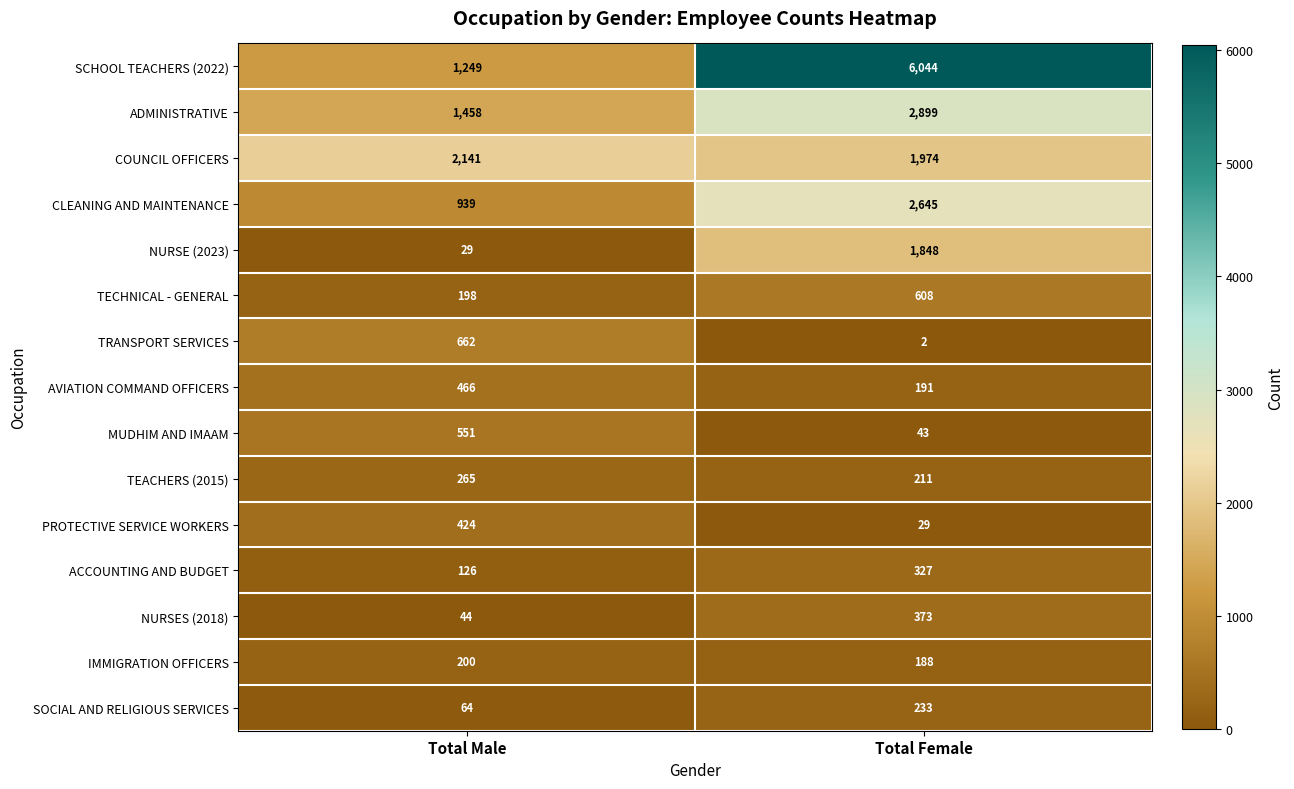

What is the average value of the TECHNICAL - GENERAL series?

403